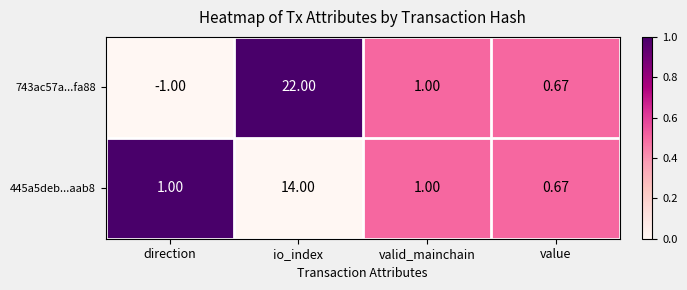

List the series in order of their peak value, highest first.

743ac57a...fa88, 445a5deb...aab8